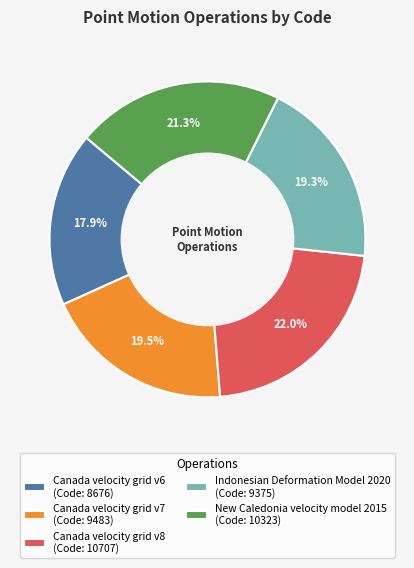

To the nearest percent, what is the average slice percentage?

20%